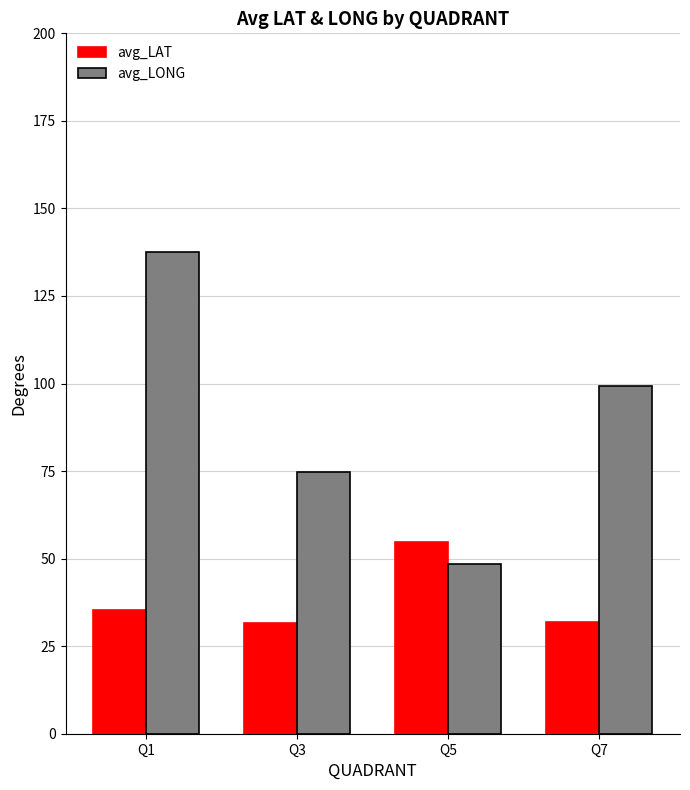

Rank the series at Q7 from lowest to highest value.

avg_LAT, avg_LONG